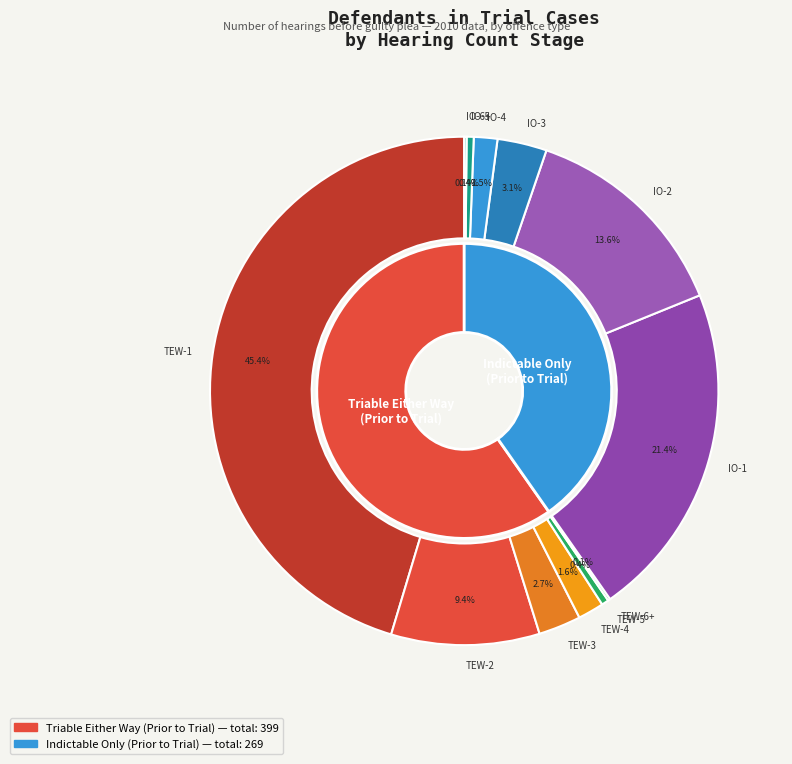

Which series has the widest spread of values?

Triable Either Way (Prior to Trial)